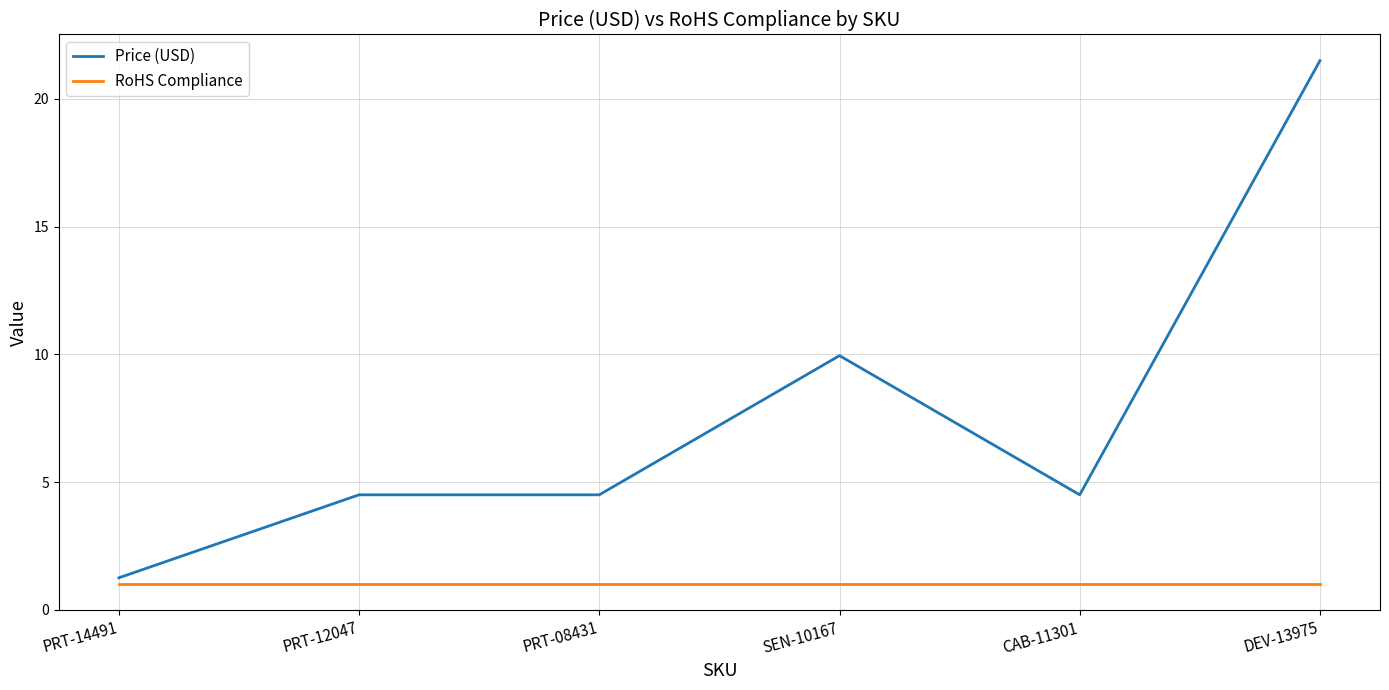

Where is Price (USD) nearest to the value 11?

SEN-10167